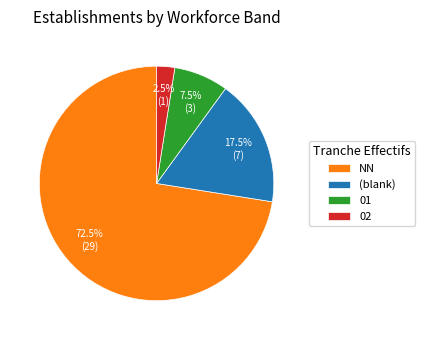

Rank the categories by value from highest to lowest.

NN, (blank), 01, 02